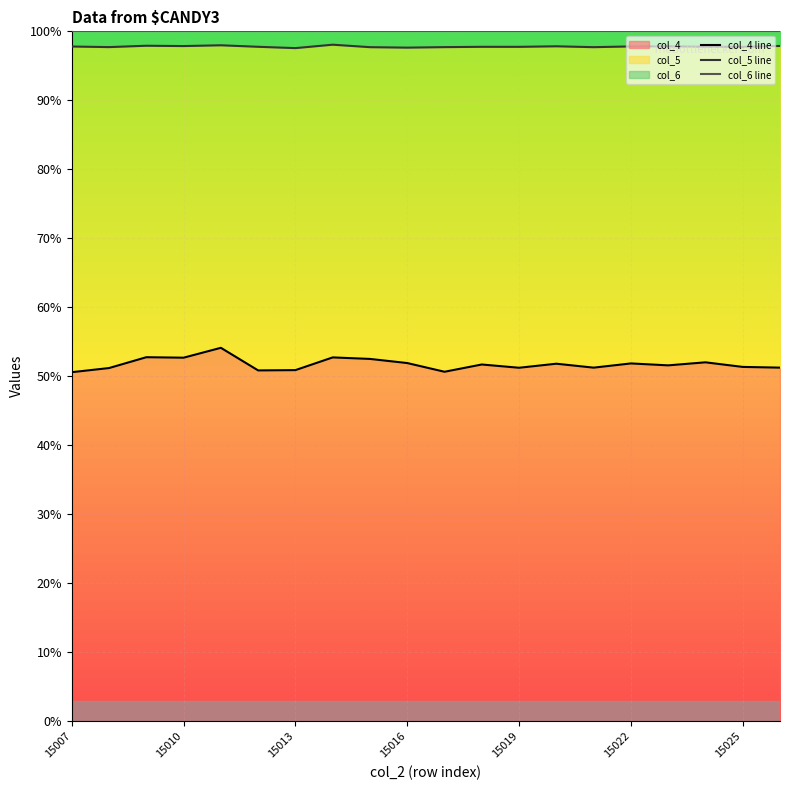

What is the lowest value of the col_4 series?

50.6